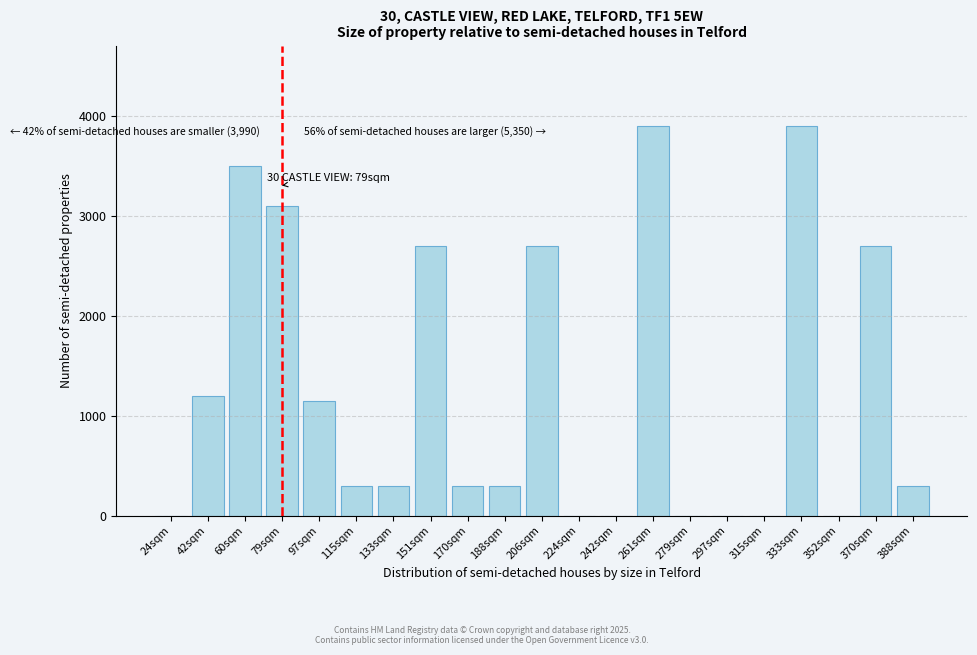

Reading right to left, list all the values displayed in this chart.

388sqm=300	370sqm=2700	352sqm=0	333sqm=3900	315sqm=0	297sqm=0	279sqm=0	261sqm=3900	242sqm=0	224sqm=0	206sqm=2700	188sqm=300	170sqm=300	151sqm=2700	133sqm=300	115sqm=300	97sqm=1150	79sqm=3100	60sqm=3500	42sqm=1200	24sqm=0